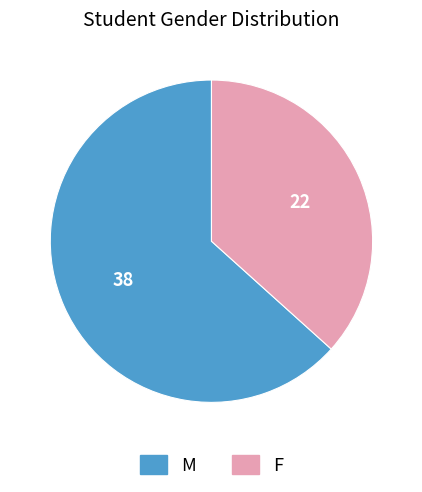

Which slice is the smallest?

F